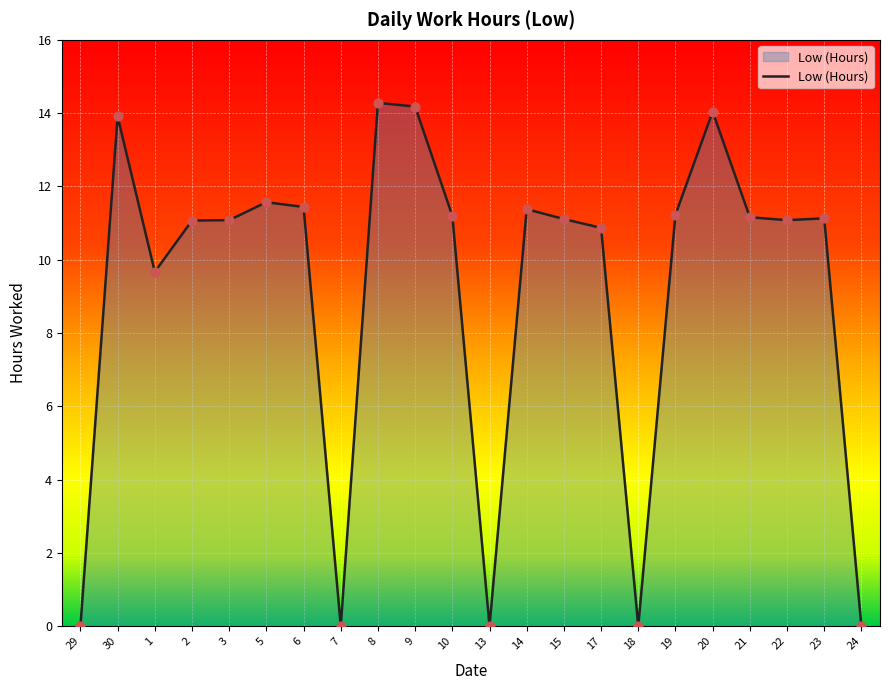

Which has a higher value, 13 or 21?

21